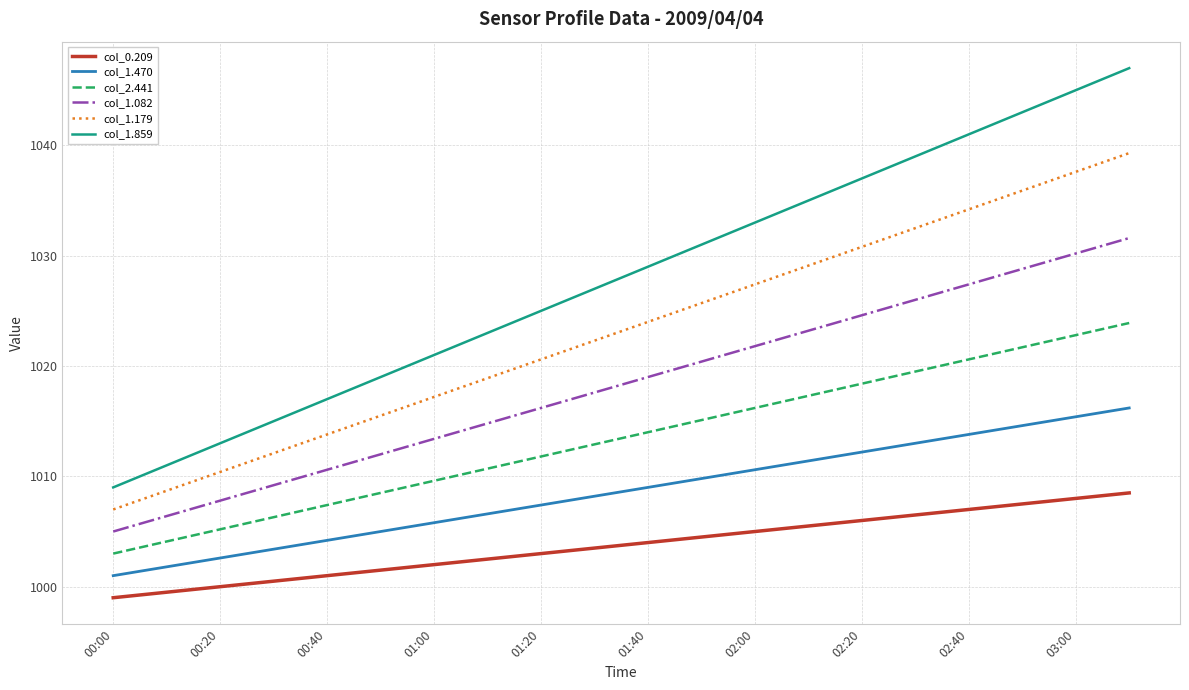

What is the maximum value shown in the chart?

1047.0